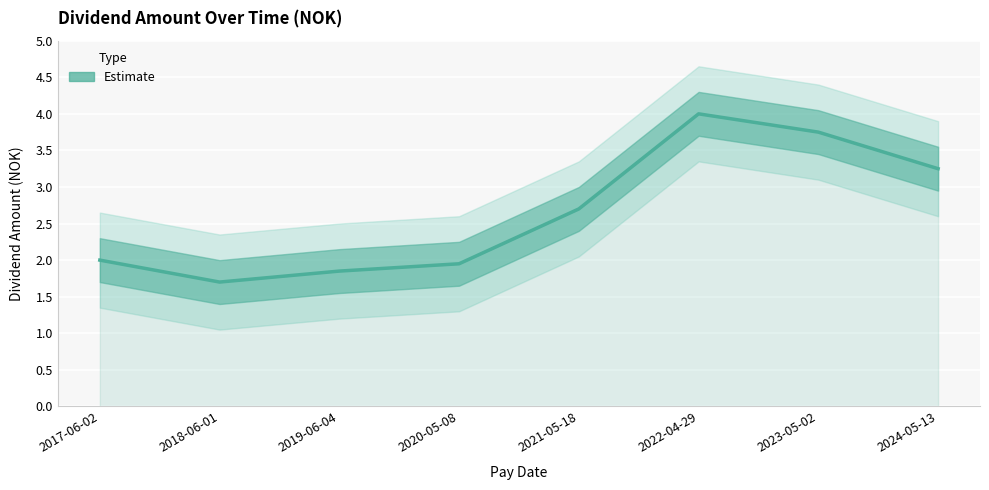

At which category does the chart reach its peak across all series?

2022-04-29